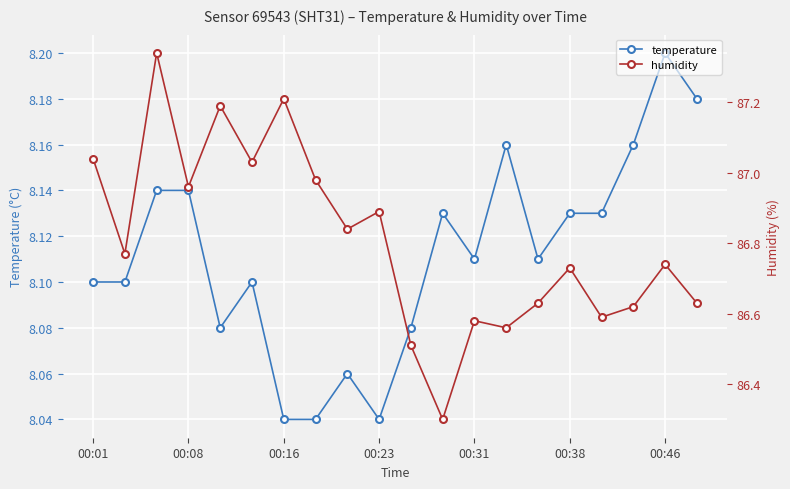

True or false: temperature has more than 1 points higher than both neighbors.

True